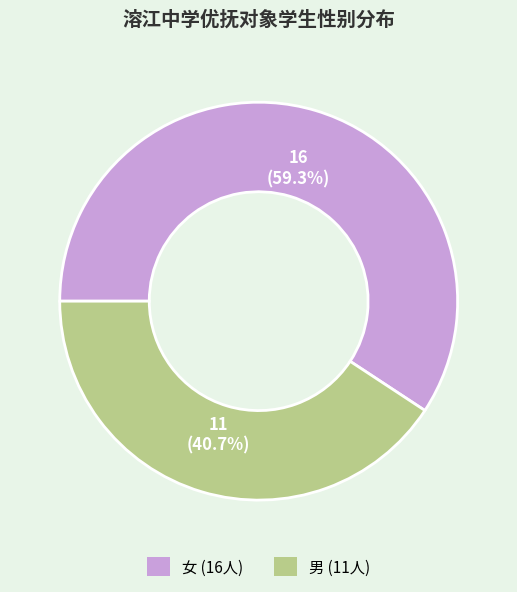

How many slices are in this pie chart?

2